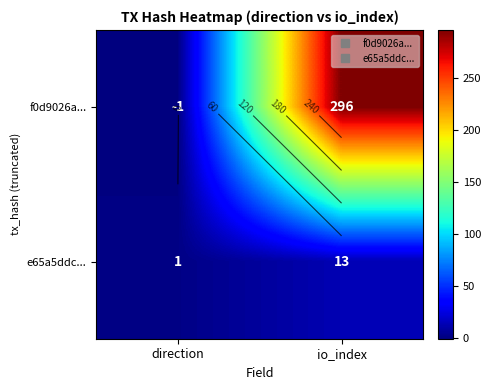

The value of f0d9026a... at io_index is 296. True or false?

True